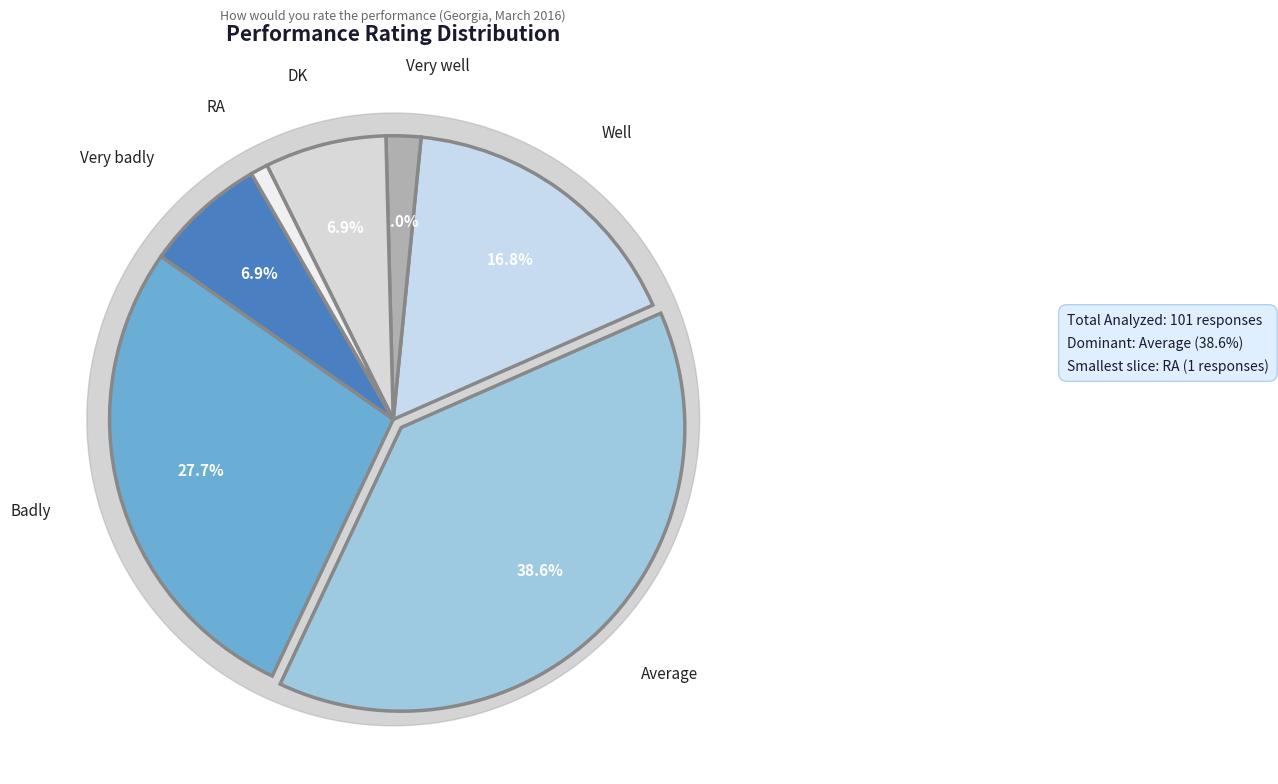

What is the largest slice in the pie chart?

Average